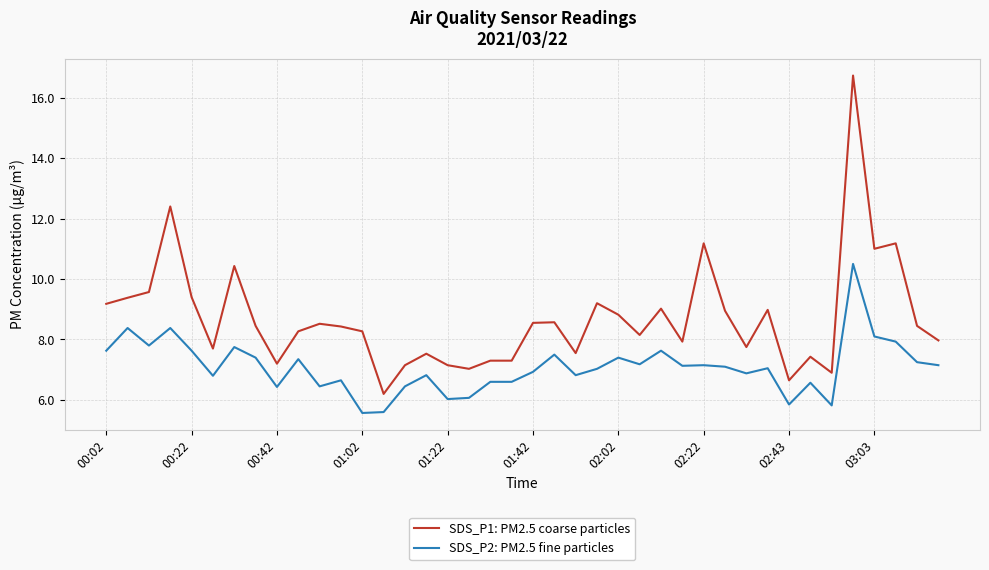

True or false: SDS_P1: PM2.5 coarse particles and SDS_P2: PM2.5 fine particles cross at least once.

False